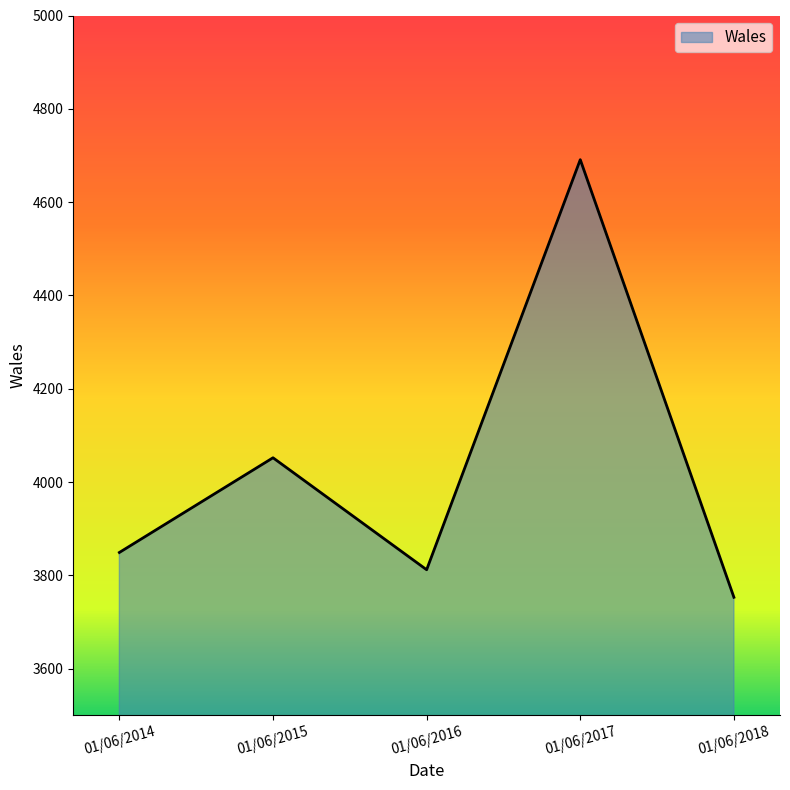

Which has a higher value, 01/06/2014 or 01/06/2018?

01/06/2014